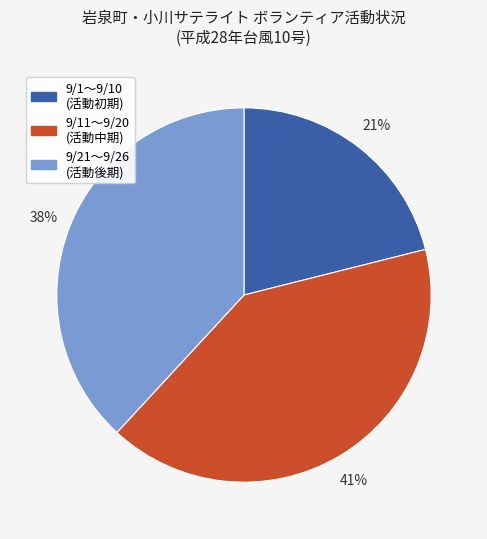

To the nearest percent, what is the average slice percentage?

33%